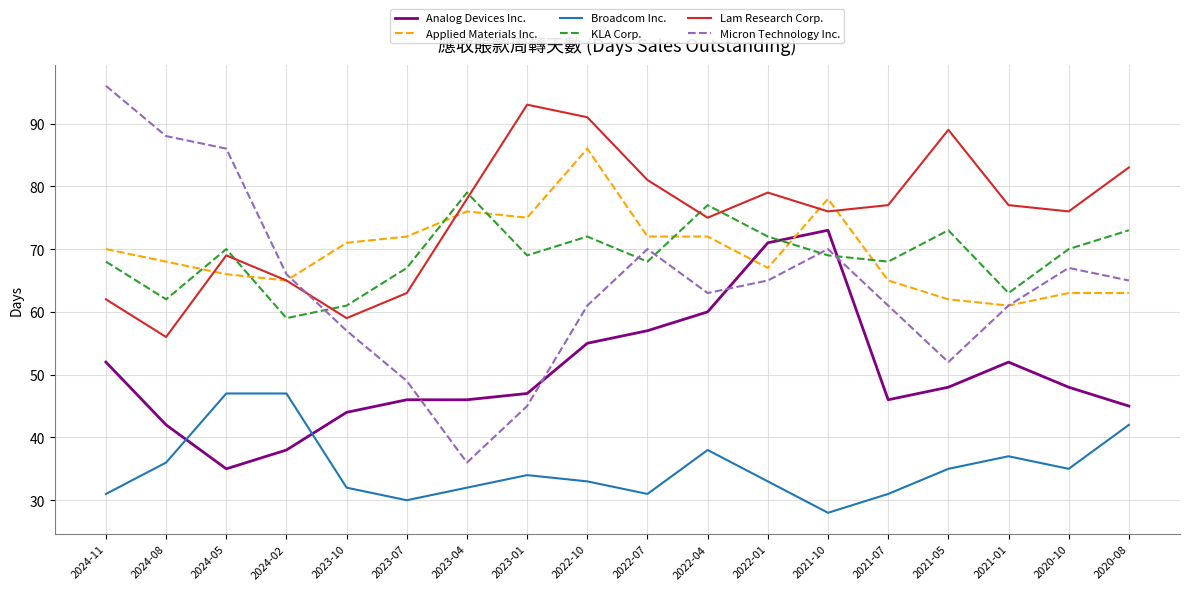

The Broadcom Inc. series shows 47 at 2024-02. True or false?

True